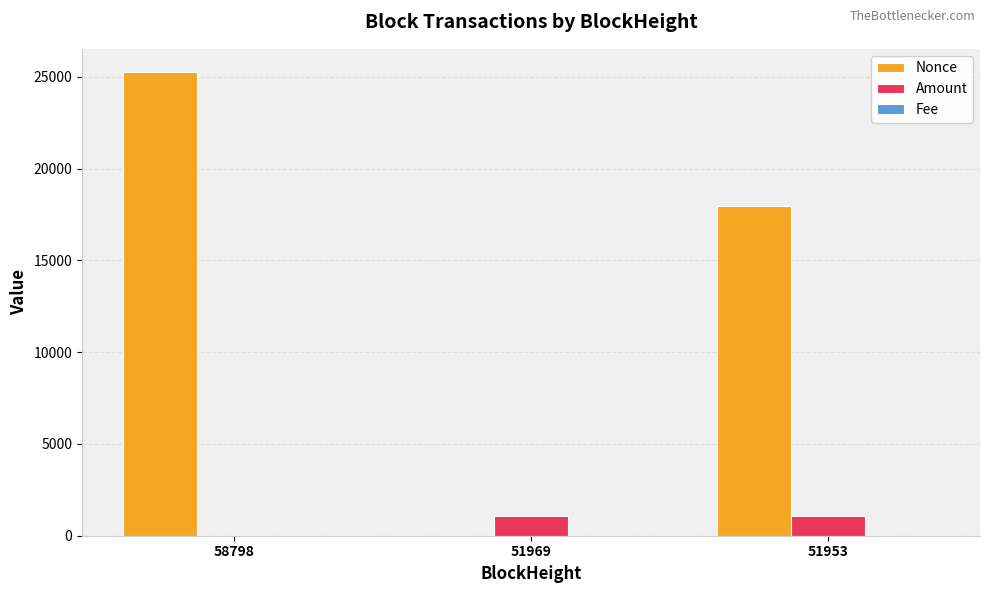

What is the maximum value for Amount?

1053.9